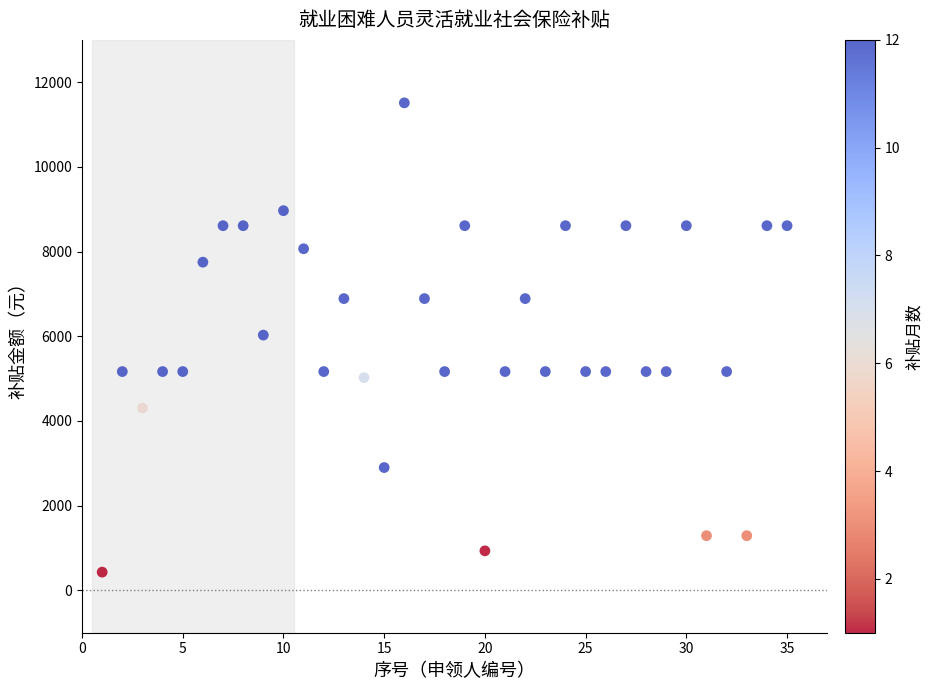

What is the range of Y values (max minus min)?

11082.3